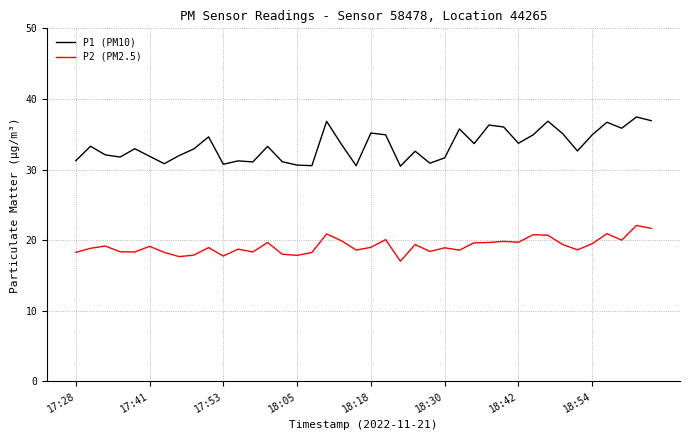

What is the maximum value shown in the chart?

37.5